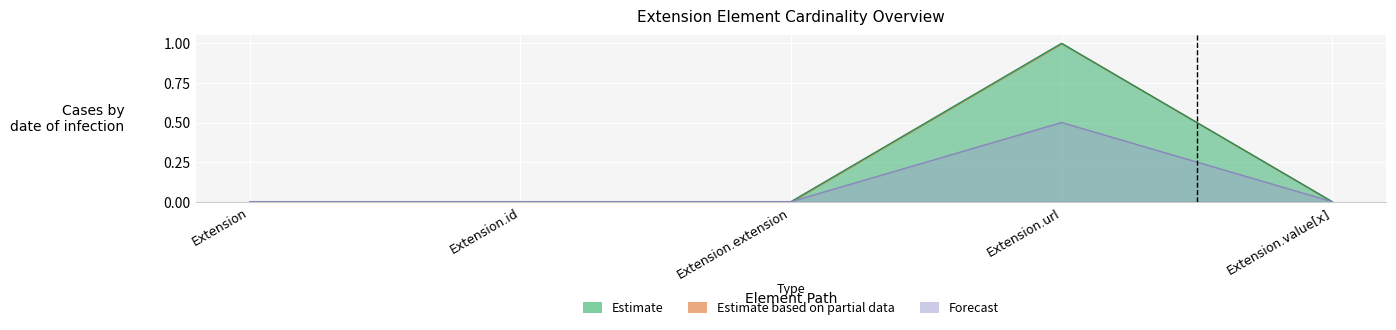

True or false: Estimate has a value of 0 at Extension.value[x].

True